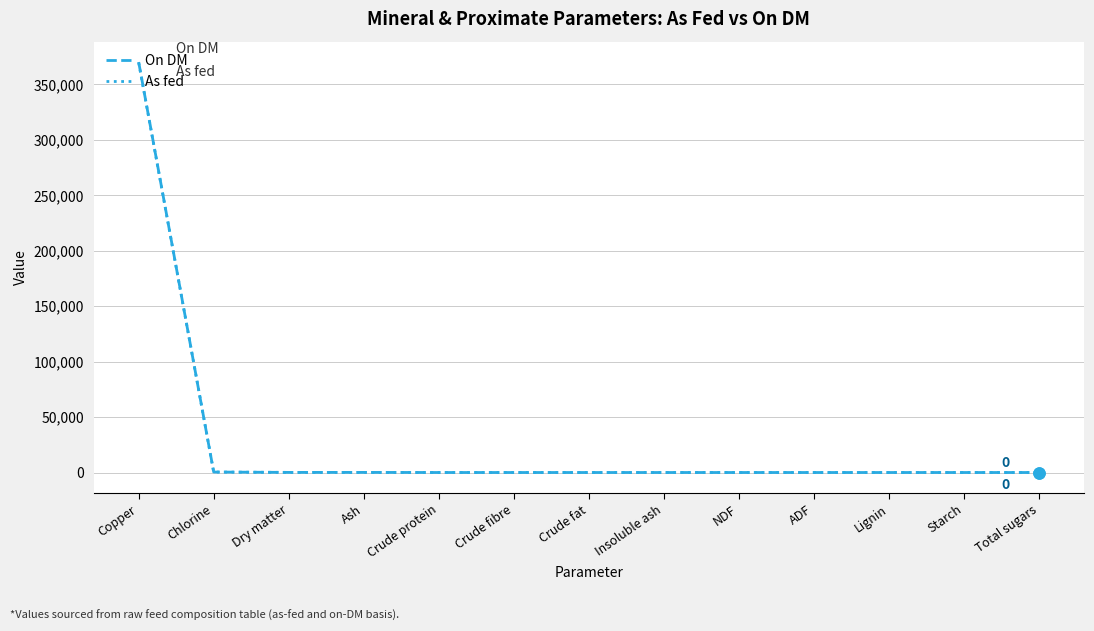

Which label corresponds to the largest value in the chart?

Copper